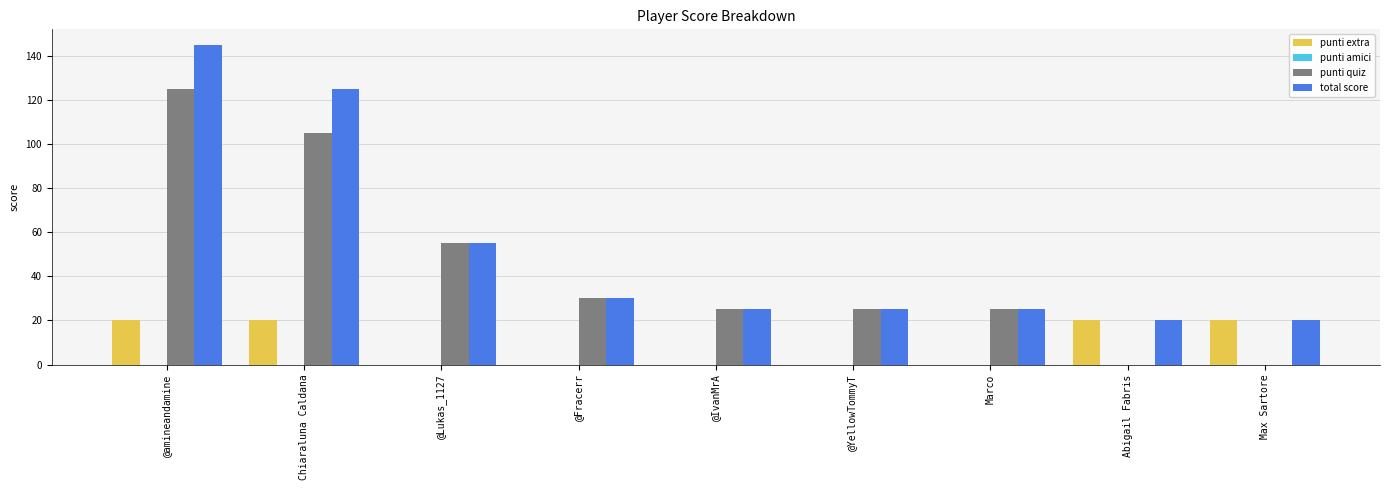

What value does the punti quiz series have at Marco?

25